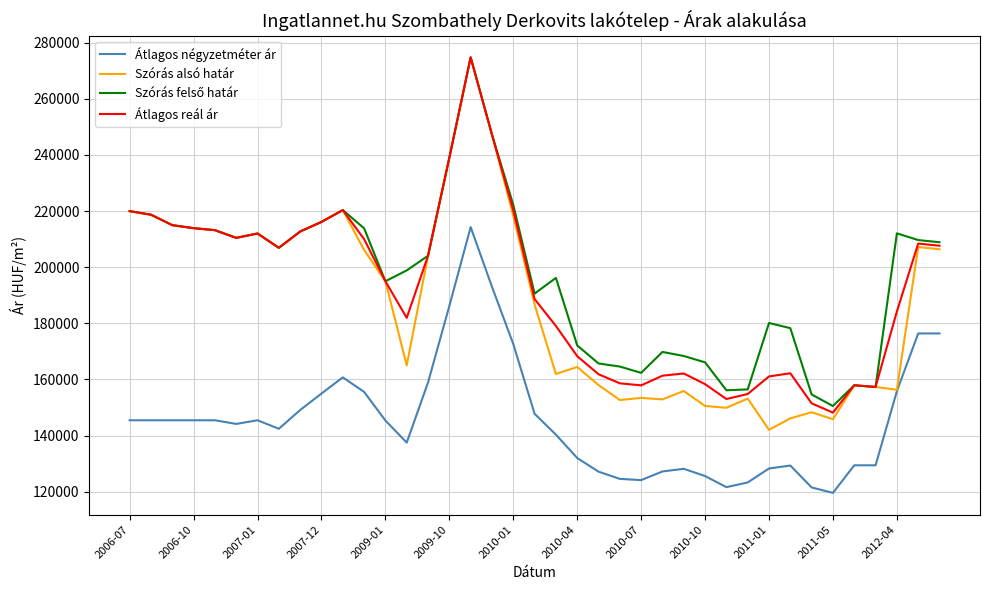

Which series has the largest range (max minus min)?

Szórás alsó határ